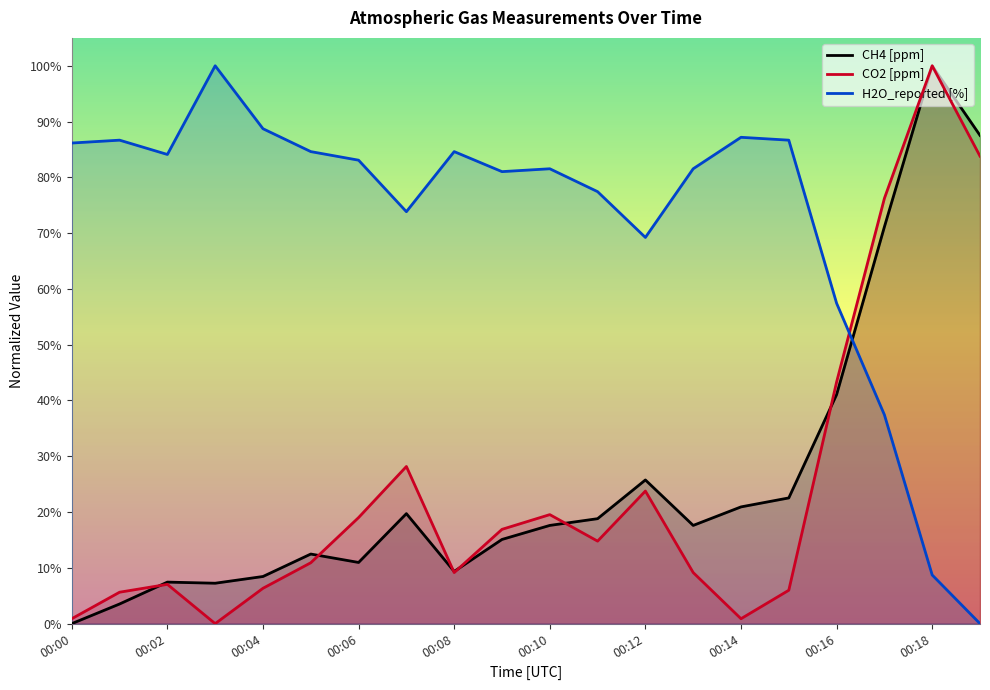

What is the difference between the maximum and minimum values in the H2O_reported [%] series?

100.0